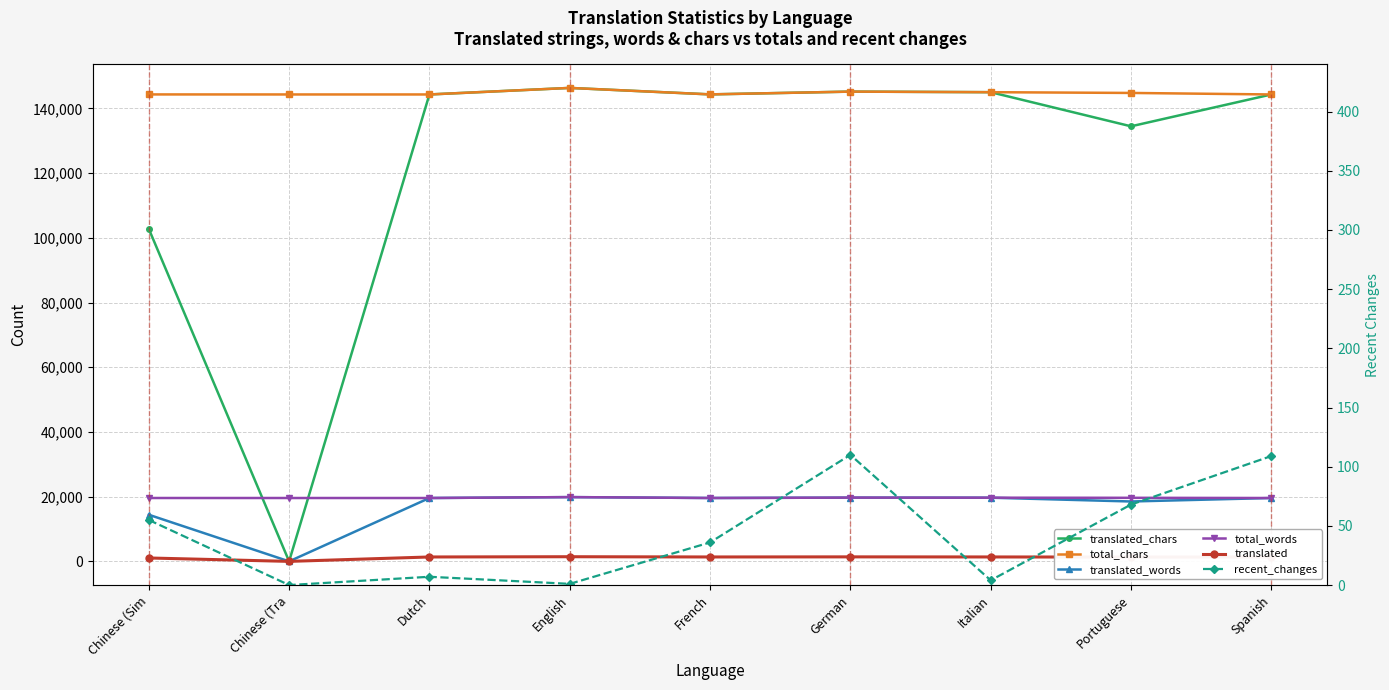

What is the maximum value shown in the chart?

146359